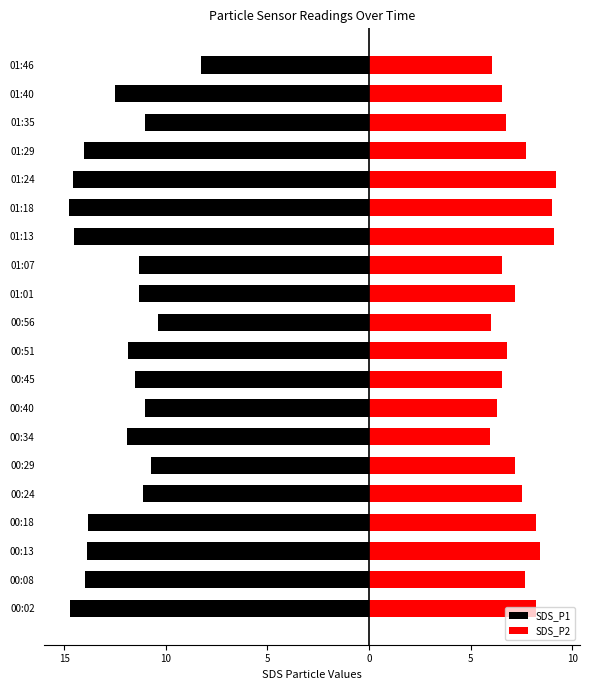

How many data points in SDS_P2 are less than 7?

9